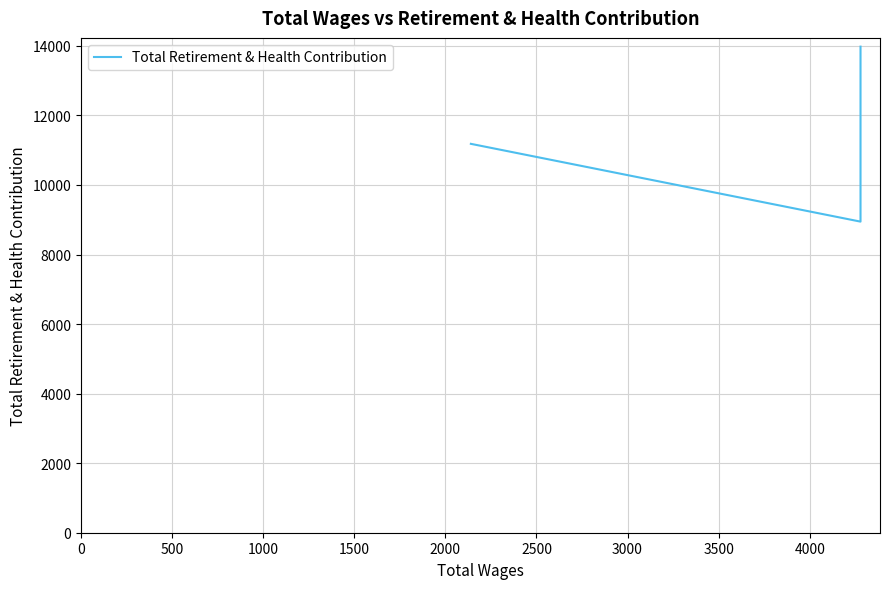

Which has a higher value, 2000 or 0?

2000